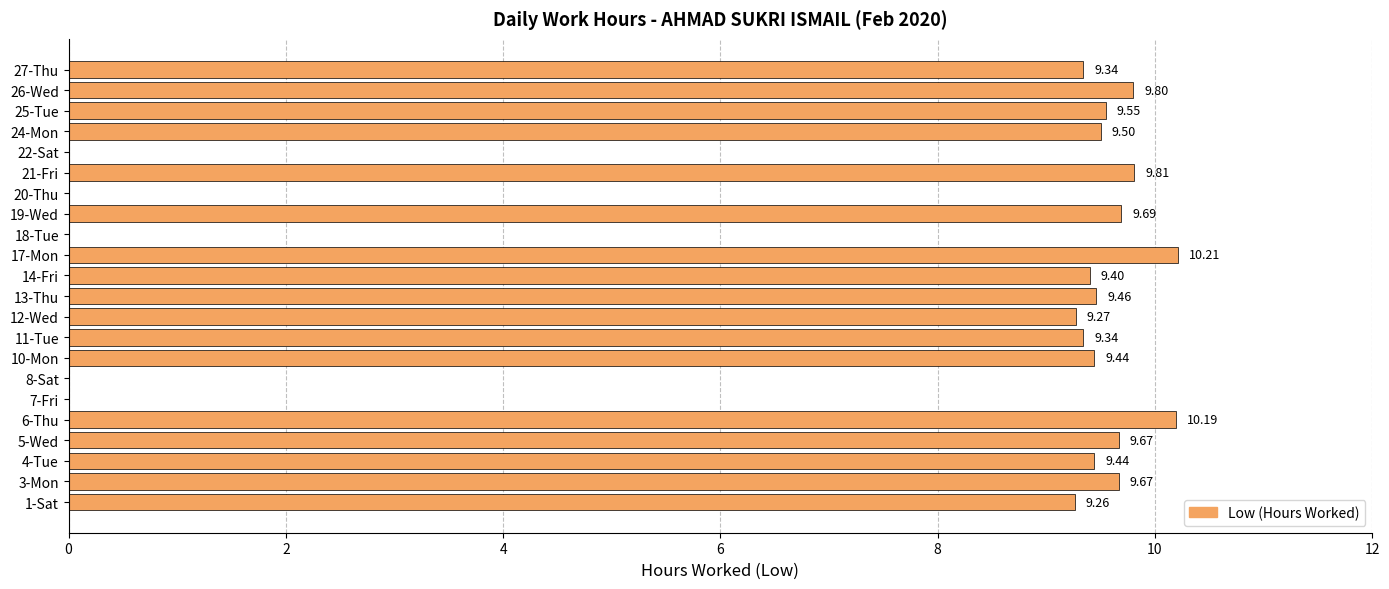

What is the sum of the values at 24-Mon and 4-Tue?

18.9